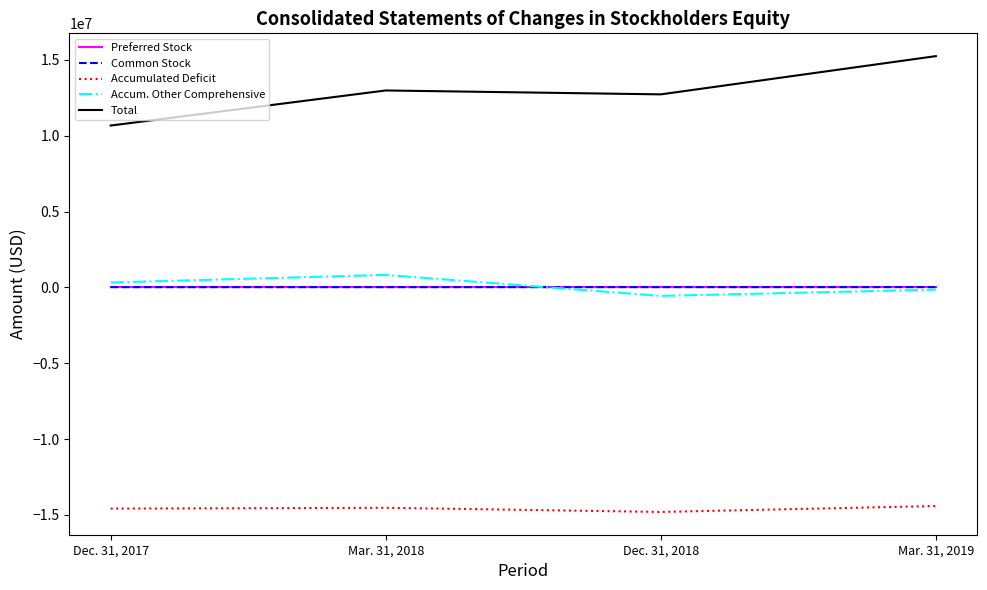

What is the lowest value of the Accumulated Deficit series?

-14803530